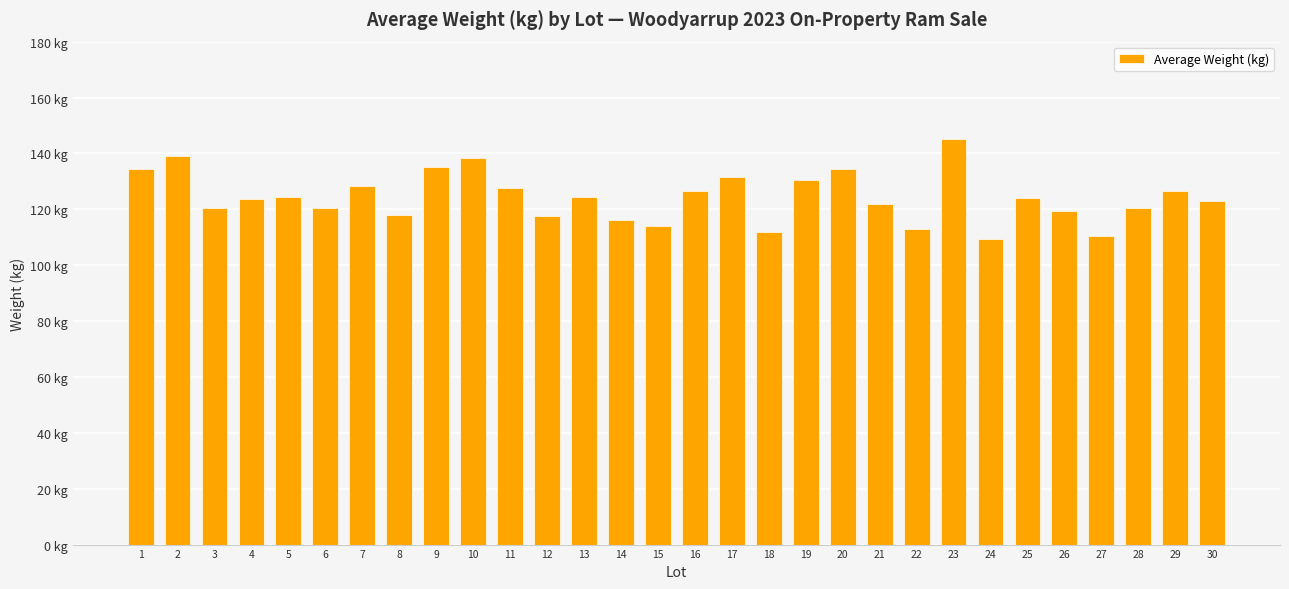

List the labels in order of value, largest first.

23, 2, 10, 9, 1, 20, 17, 19, 7, 11, 16, 29, 5, 13, 25, 4, 30, 21, 3, 6, 28, 26, 8, 12, 14, 15, 22, 18, 27, 24